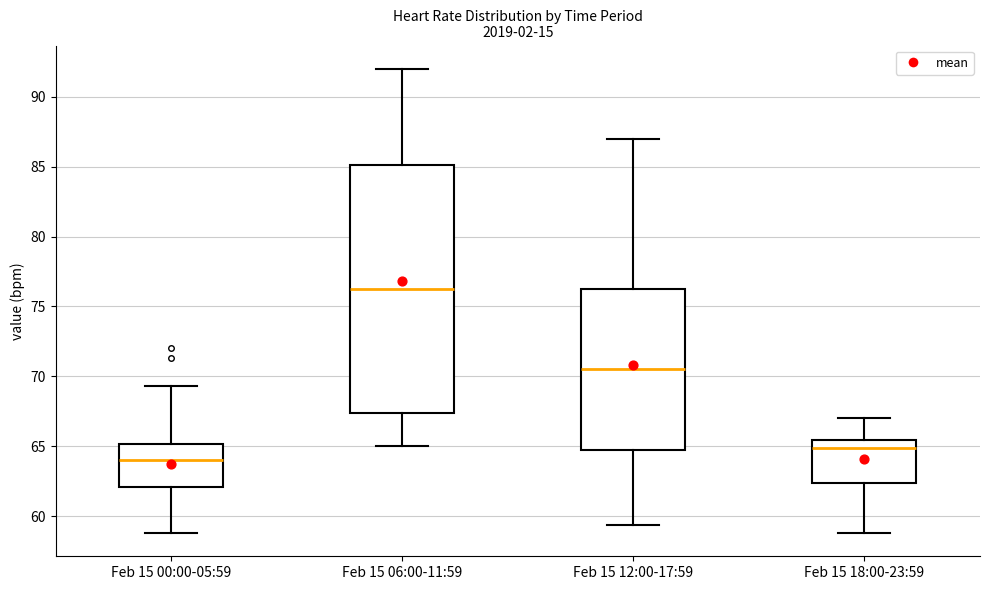

Which box is the tallest, from its lower edge to its upper edge?

Feb 15 06:00-11:59